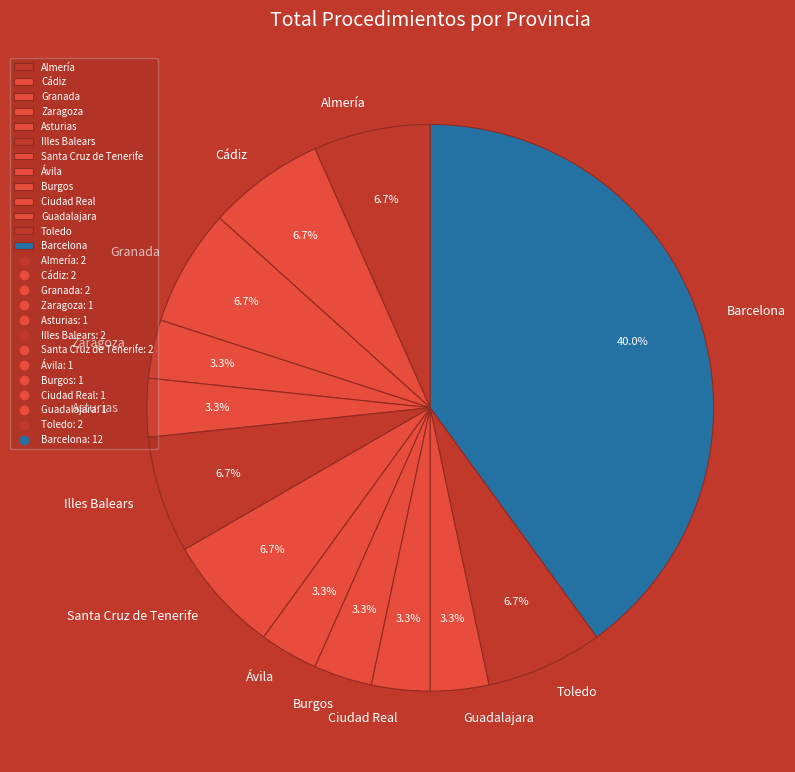

Does Guadalajara represent more than half of the total?

No